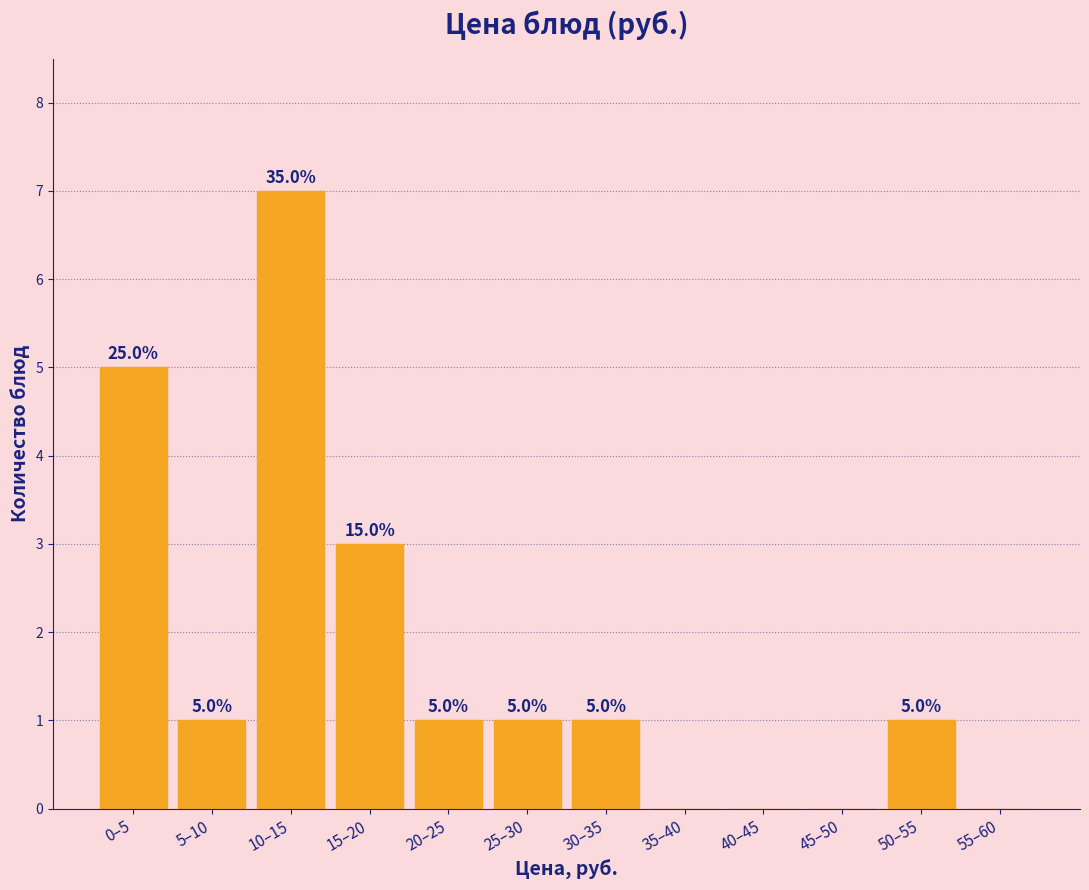

Reading left to right, transcribe all the data shown in this chart.

0–5=5	5–10=1	10–15=7	15–20=3	20–25=1	25–30=1	30–35=1	35–40=0	40–45=0	45–50=0	50–55=1	55–60=0